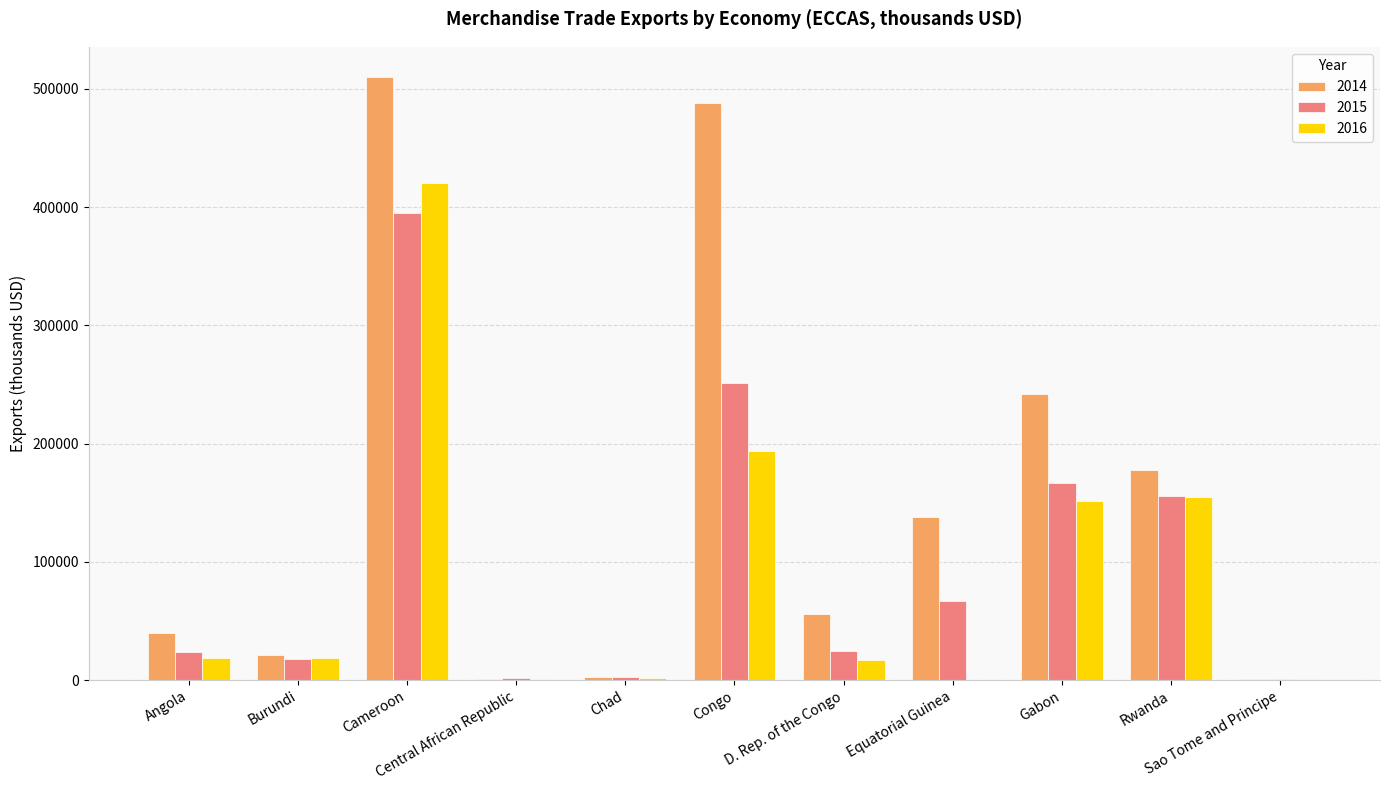

At which label is 2016 closest to 210084?

Congo